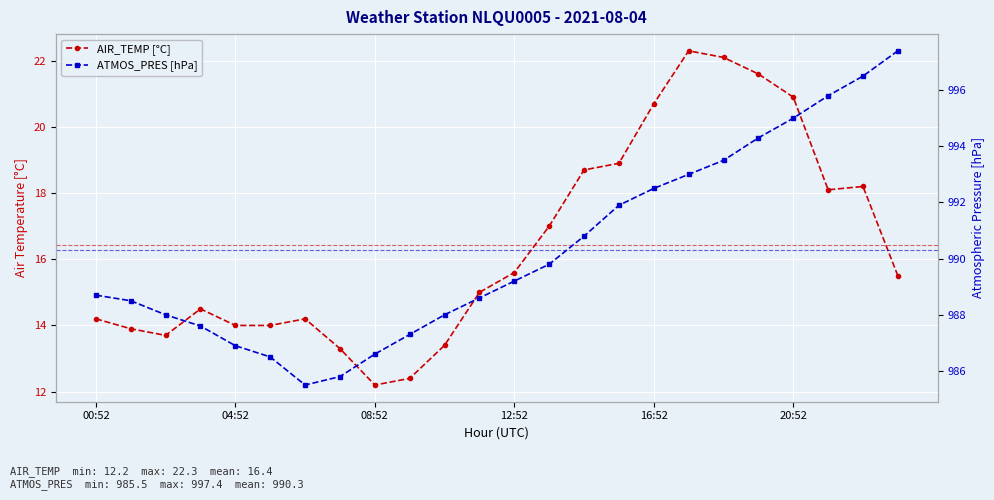

What is the total value across all series at 16:52?

1013.2